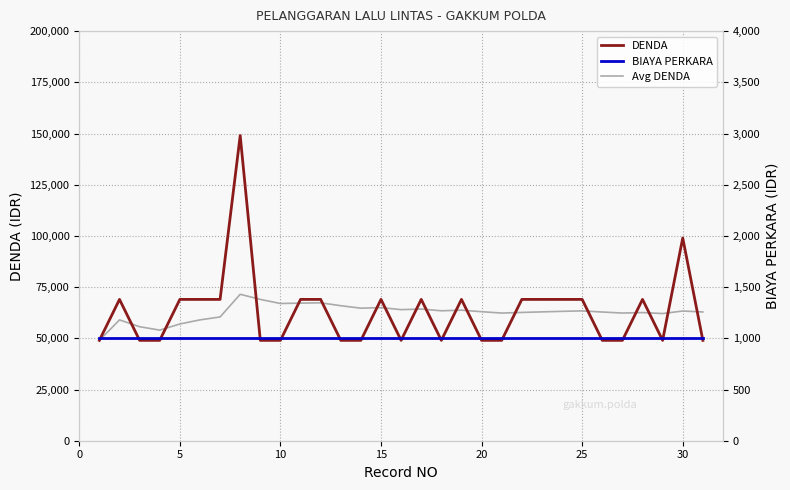

Which series ends up on top after the final intersection of DENDA and Avg DENDA?

Avg DENDA